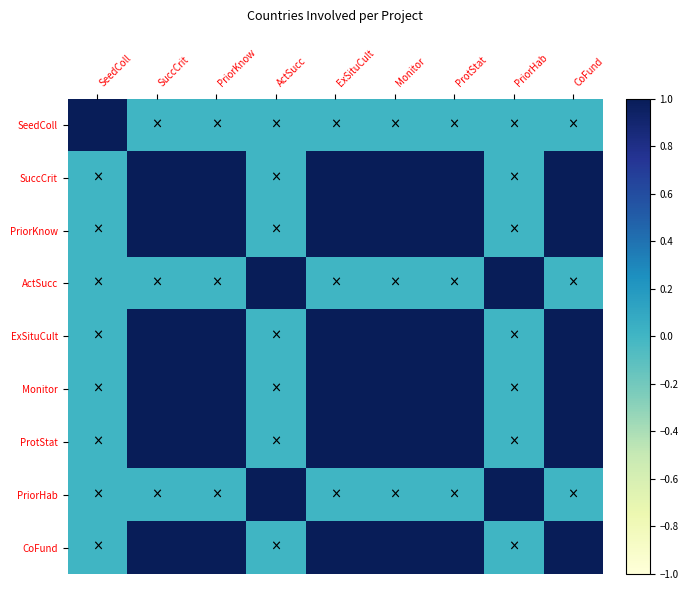

Between SuccCrit and PriorHab, which series saw the biggest shift?

SuccCrit